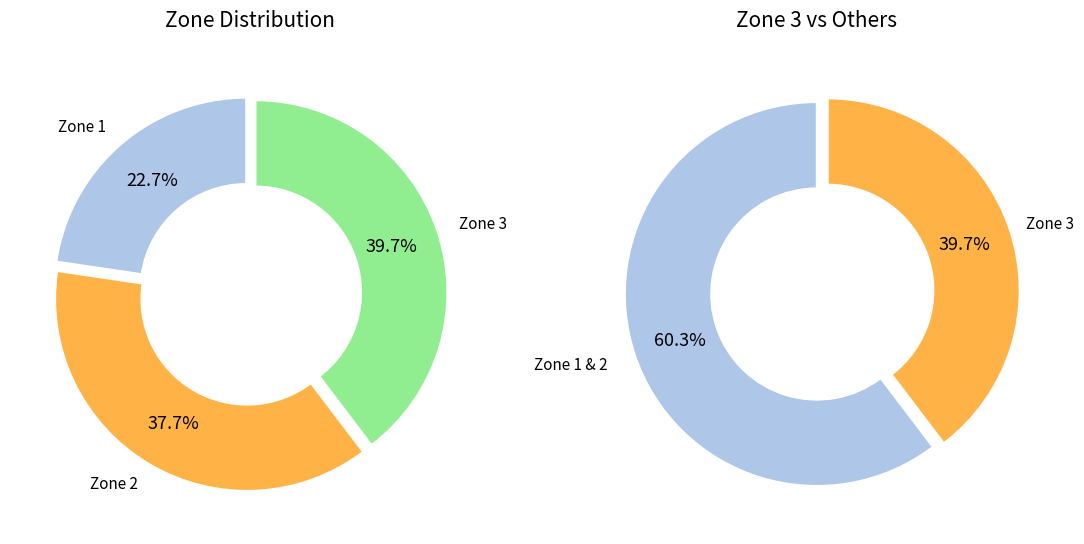

Count the number of slices in the pie.

3